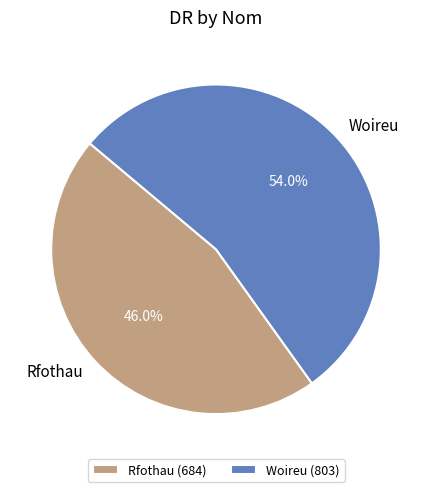

Is it true that Woireu is 54% of the pie?

True